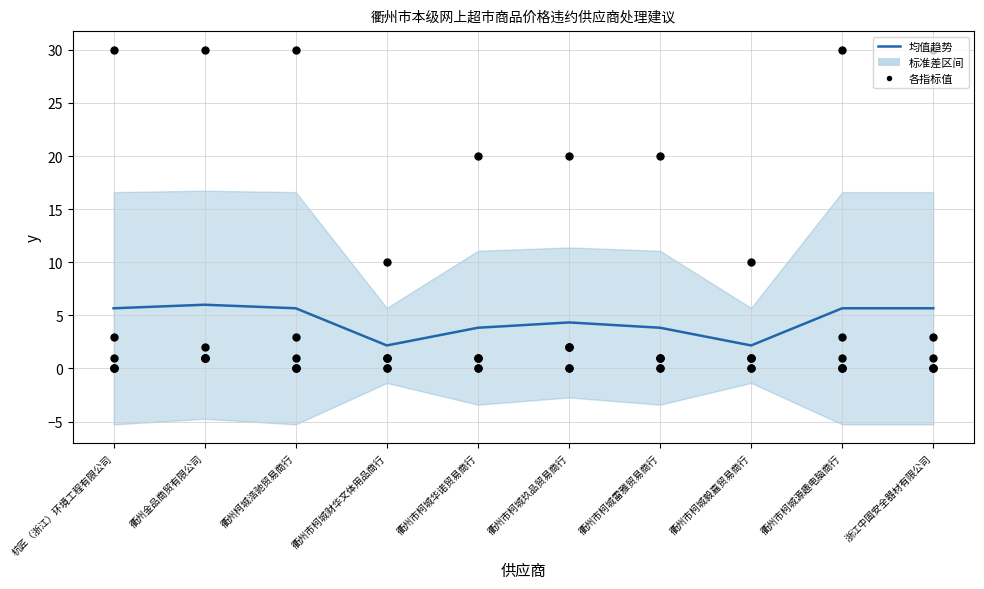

Which series has the largest total across all categories?

均值趋势